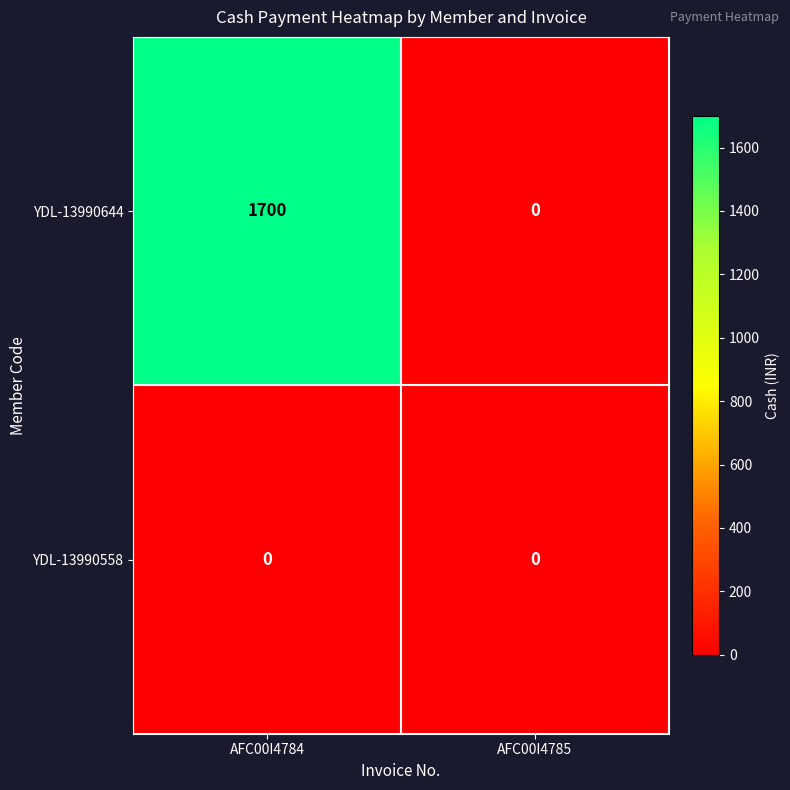

True or false: YDL-13990558 has a value of 0 at AFC00I4784.

True